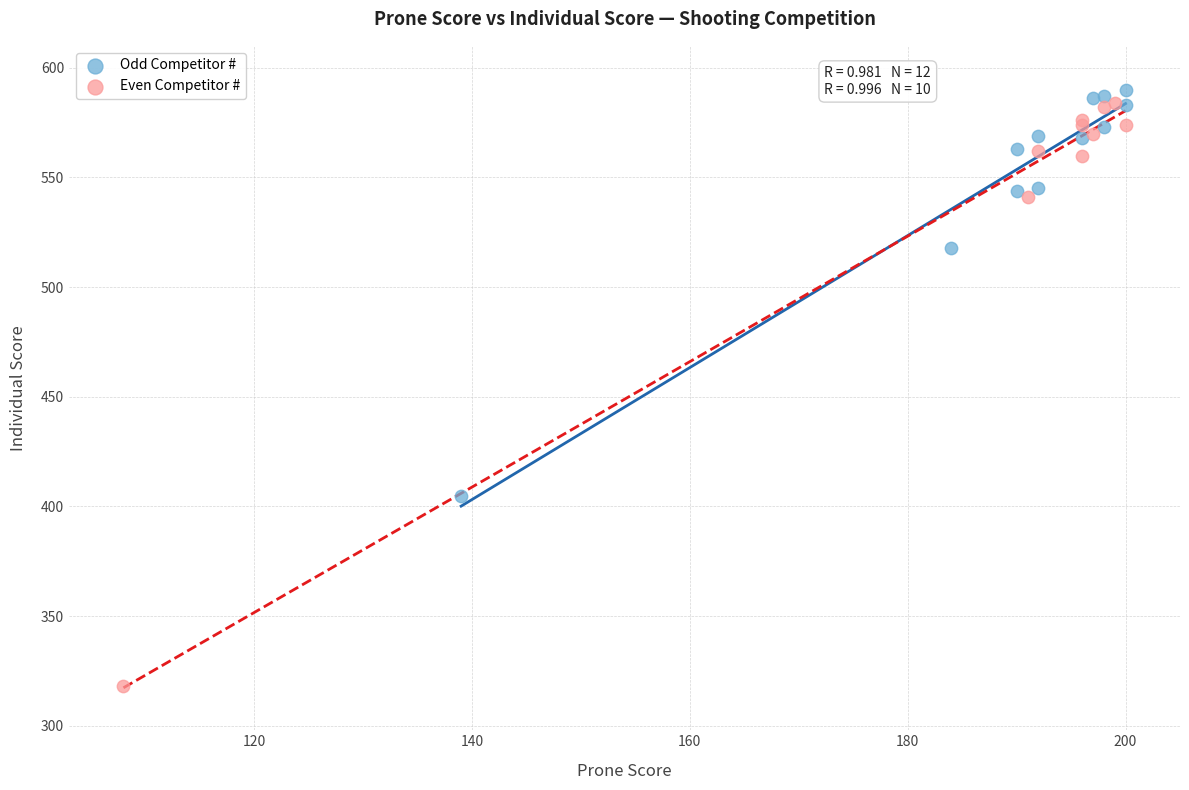

Which series has the widest spread of Y values?

Even Competitor #